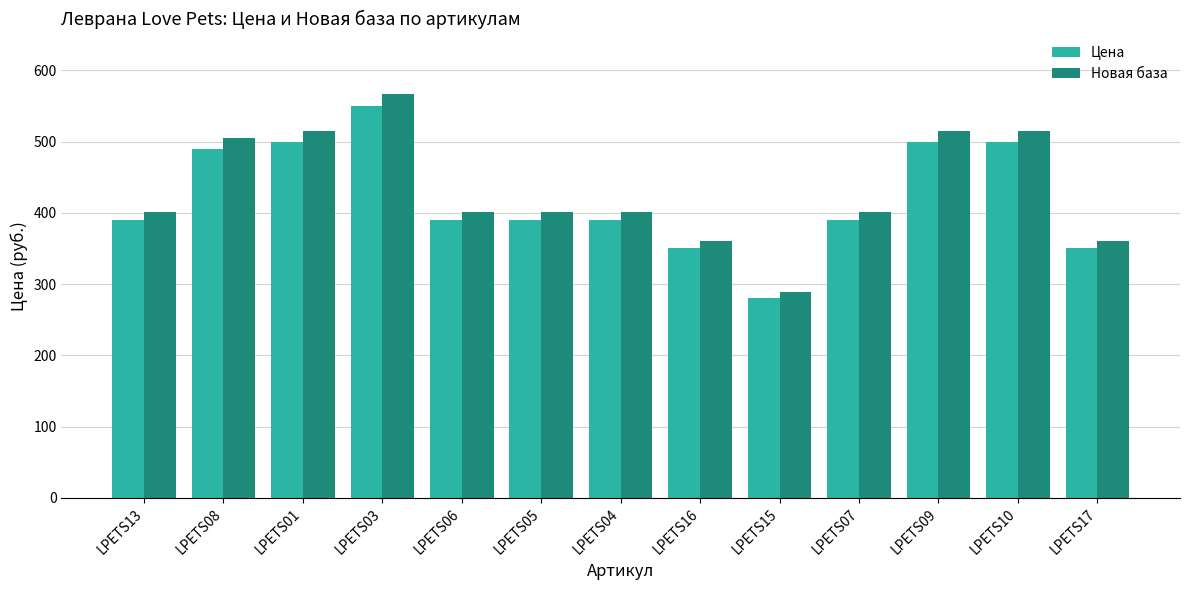

What is the value of the Новая база bar at the 11th from the left?

515.0